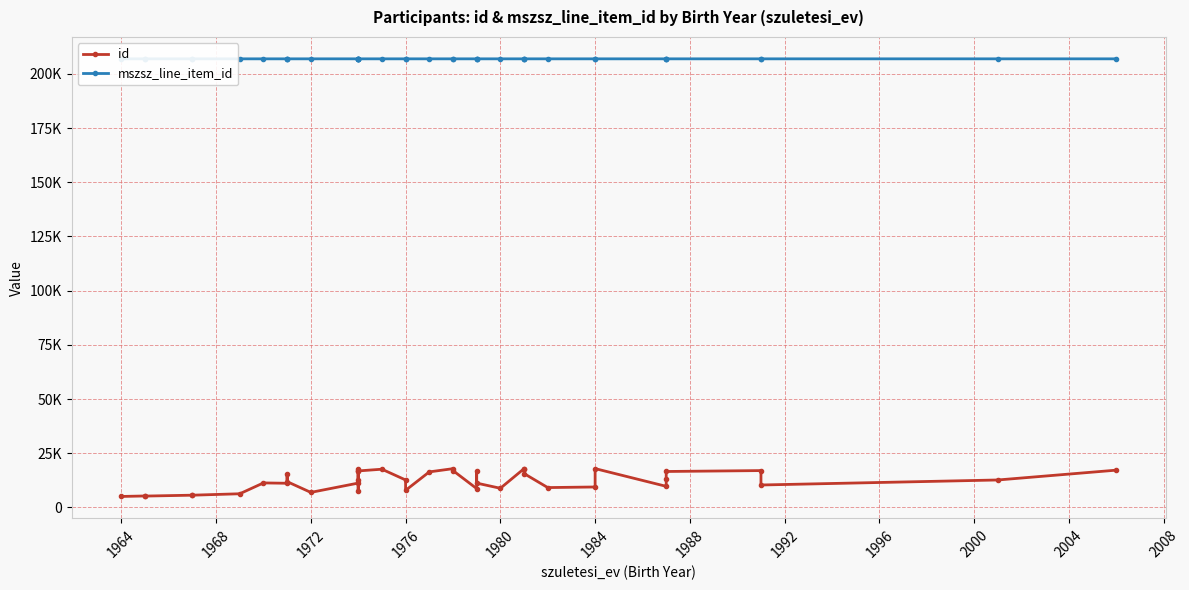

What are all the series names shown in the legend?

id, mszsz_line_item_id